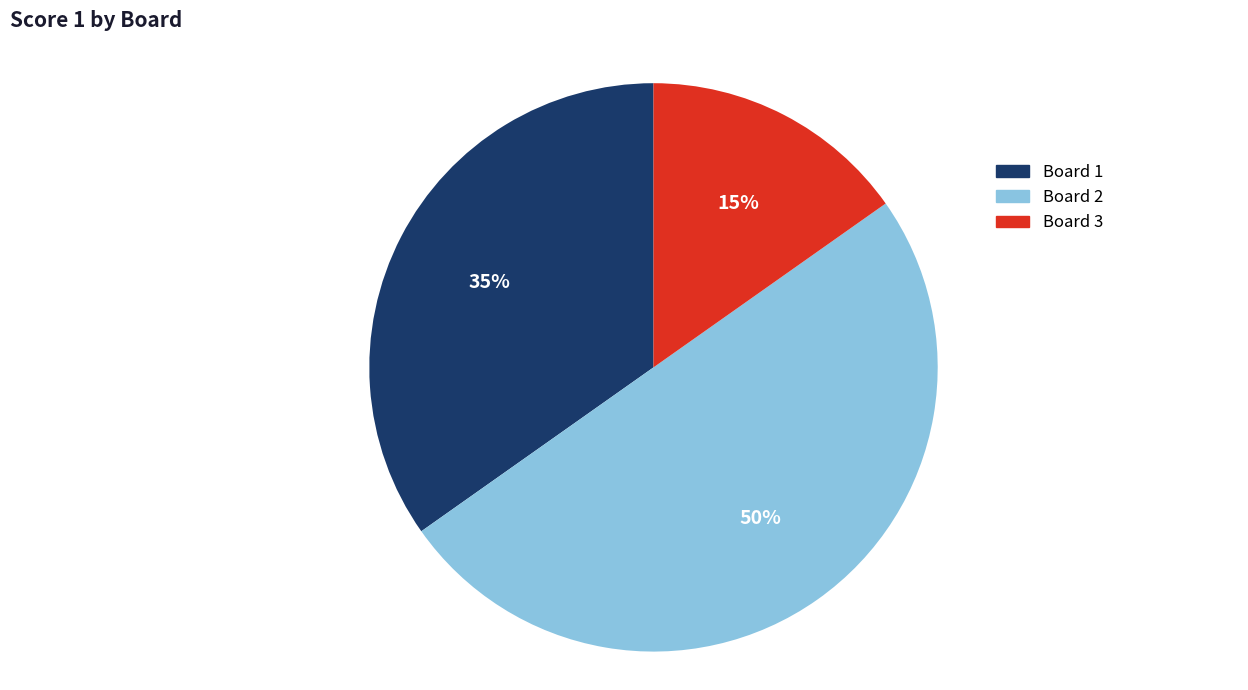

To the nearest percent, what is the average slice percentage?

33%